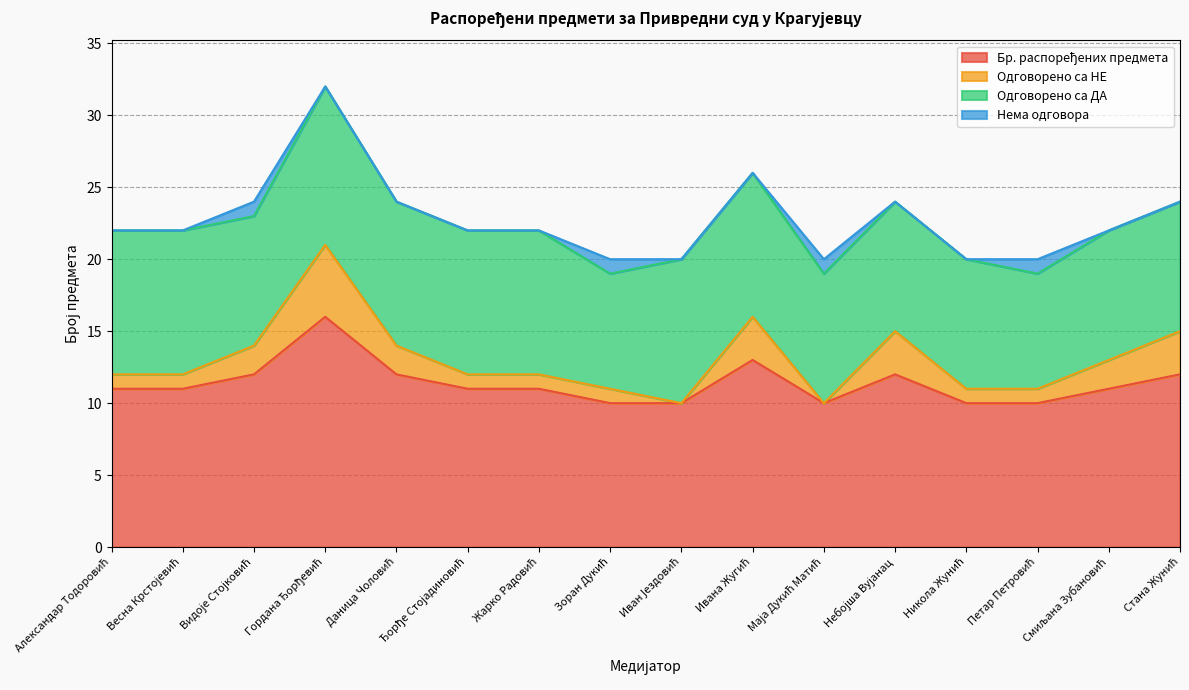

How many data points in Одговорено са ДА are above 10?

1